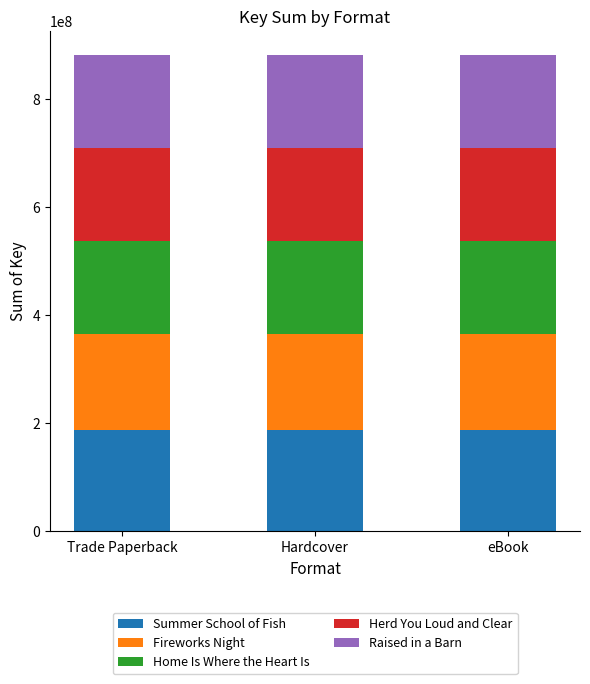

What is the total value across all series at Hardcover?

881682246